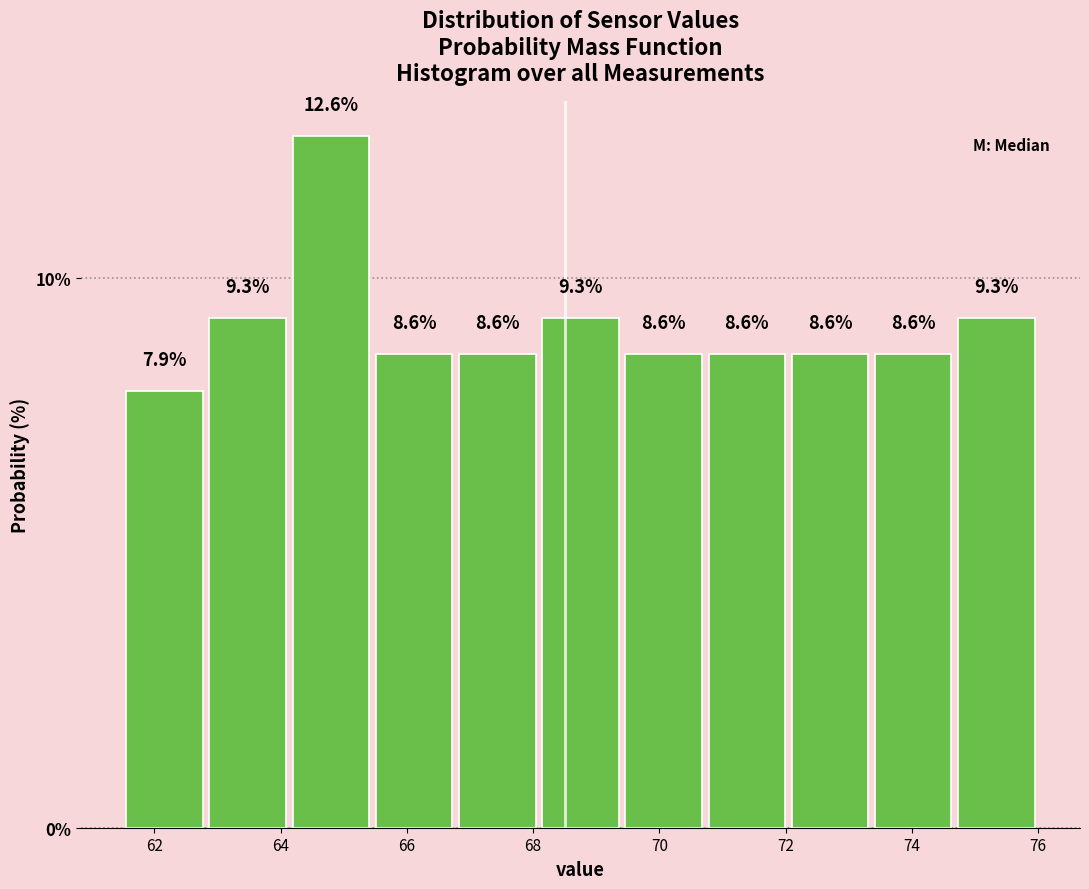

How tall is the bar that spans 72.0 to 73.4 on the x-axis? The bar edges are not printed on the chart, so give them approximately, as read against the axis.

8.6